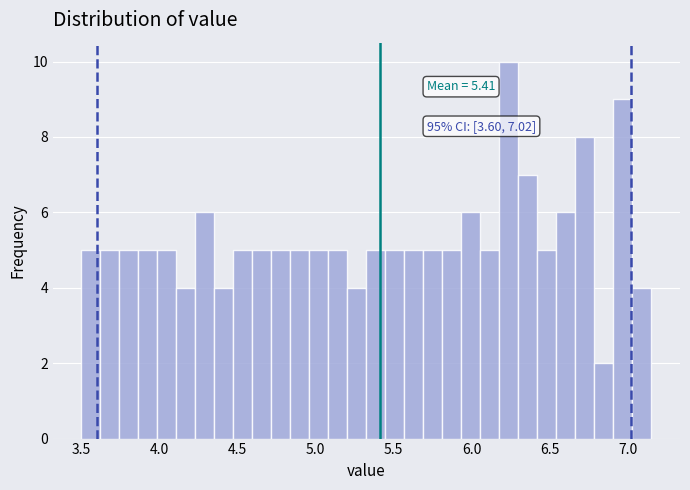

Read against the x-axis, roughly where is the centre of the tallest bar?

6.25